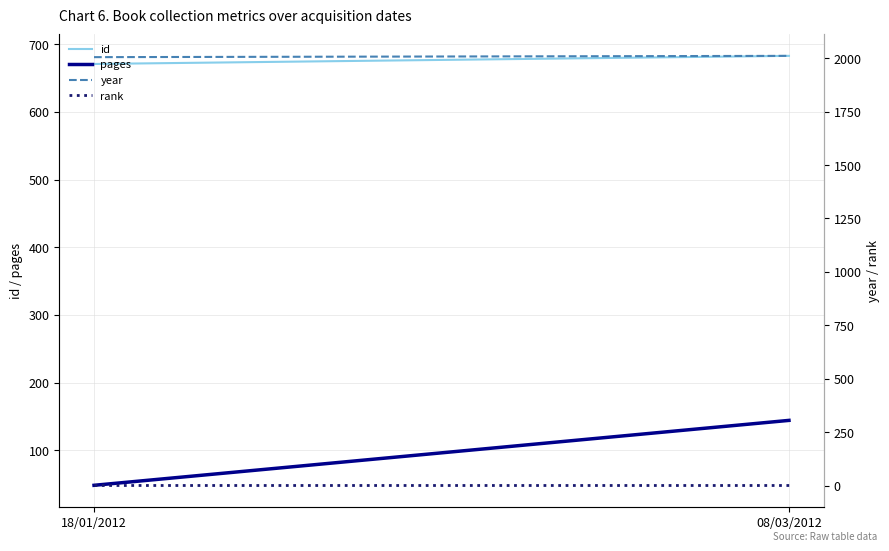

How many series are shown in this chart?

4